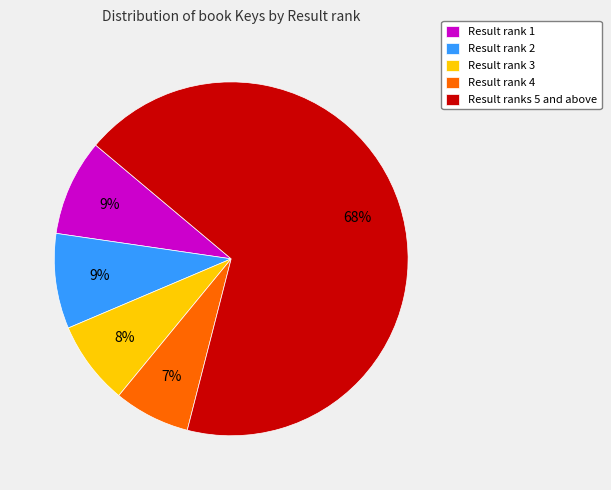

To the nearest percent, what is the average slice percentage?

20%